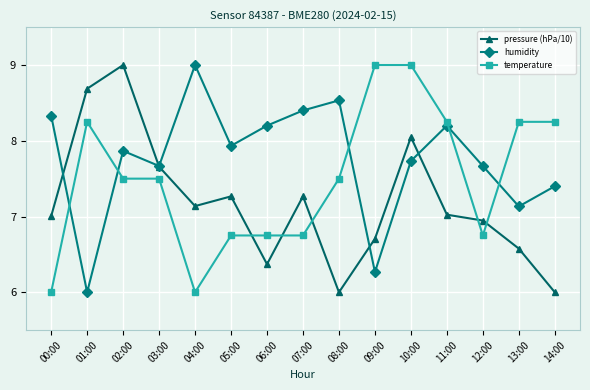

Which series has the largest total across all categories?

humidity